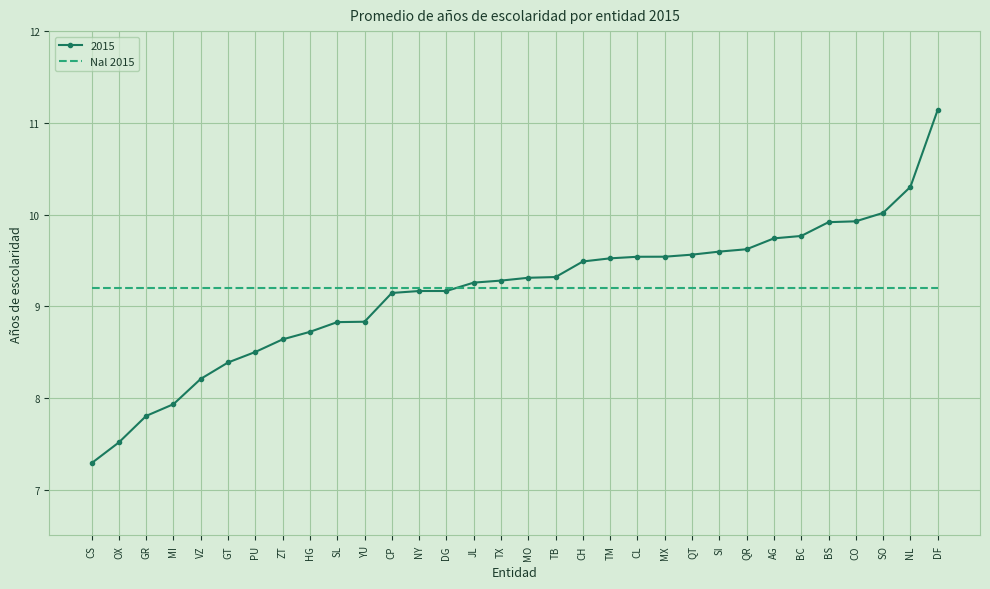

Is it true that Nal 2015 equals 9.2 at PU?

True